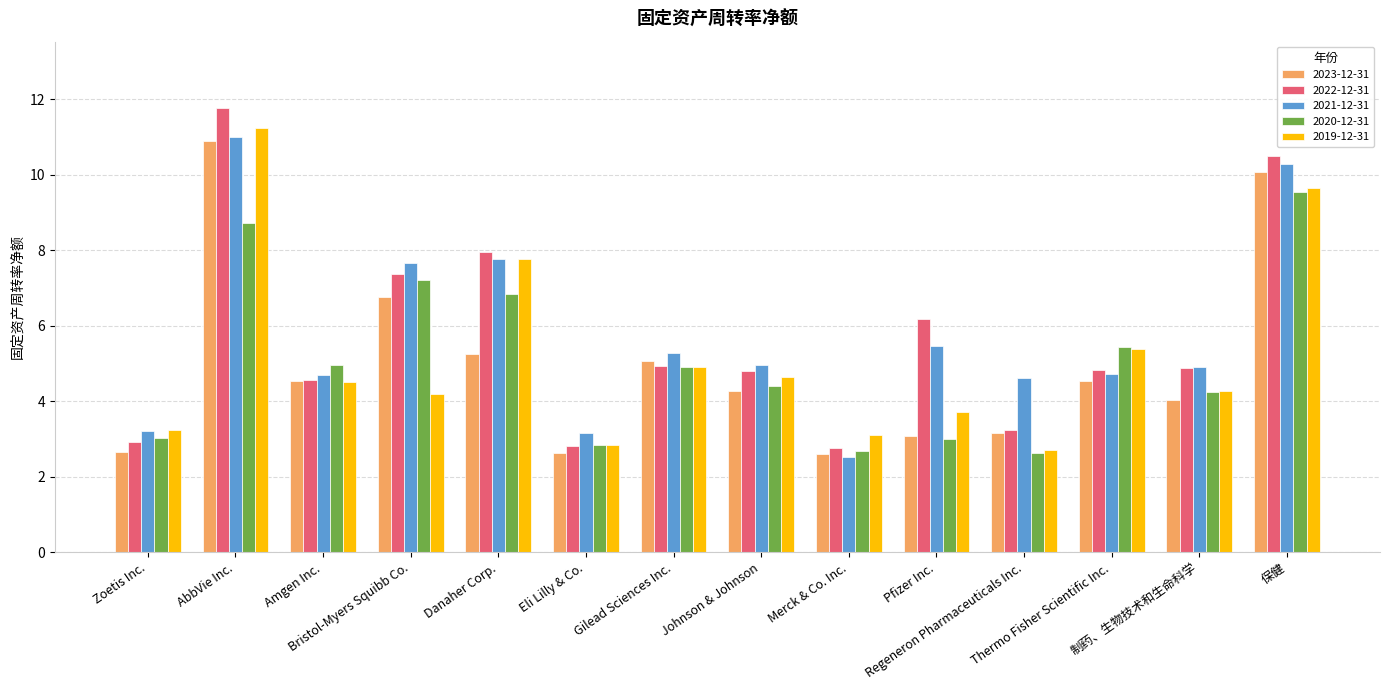

Which category has the lowest value across all series?

Merck & Co. Inc.